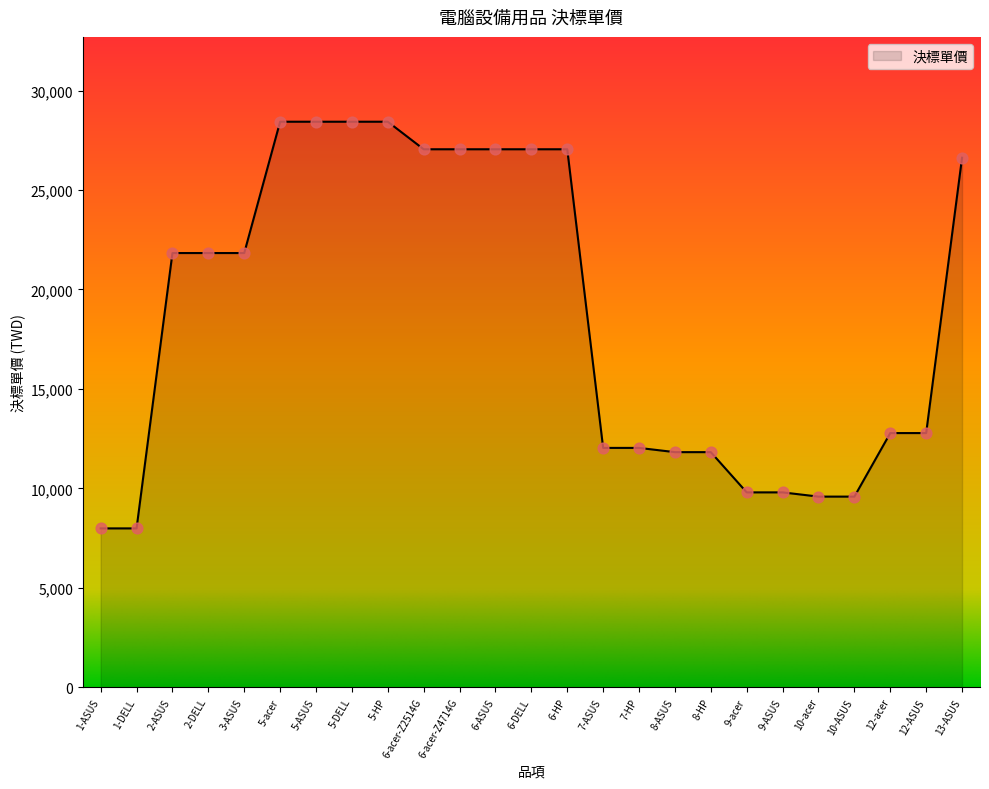

What is the change in value from 6-acer-Z2514G to 10-acer?

-17465